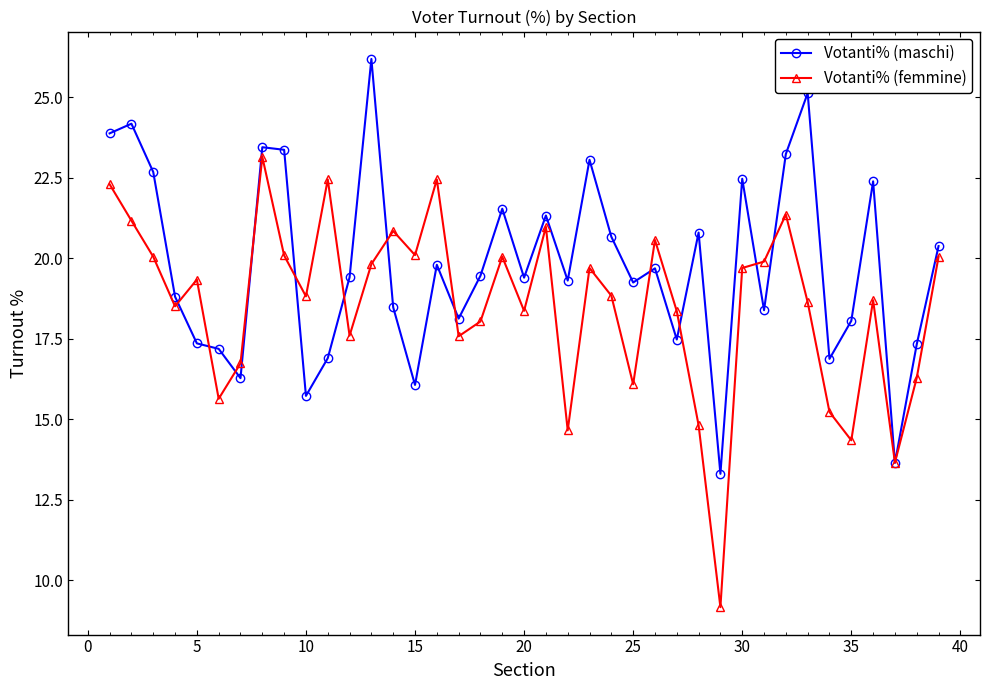

How many interior local peaks does the Votanti% (maschi) series have?

12